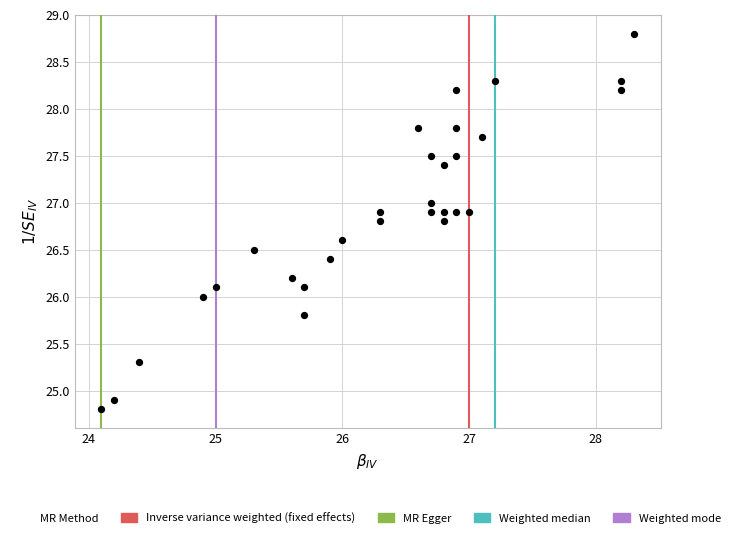

What is the range of Y values (max minus min)?

4.0